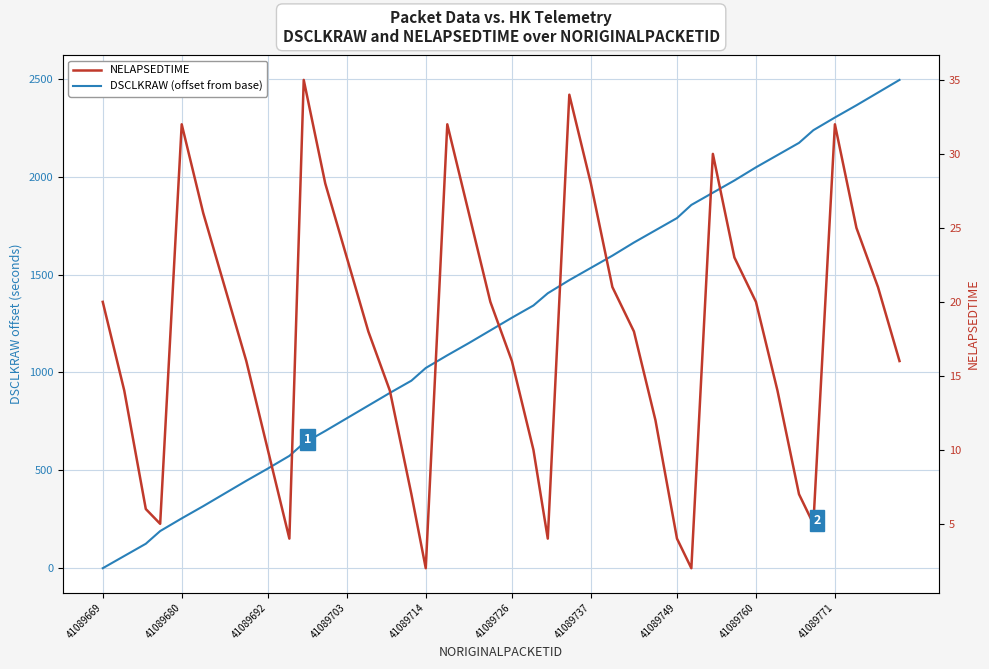

Does the chart display data point markers on the line(s)?

No